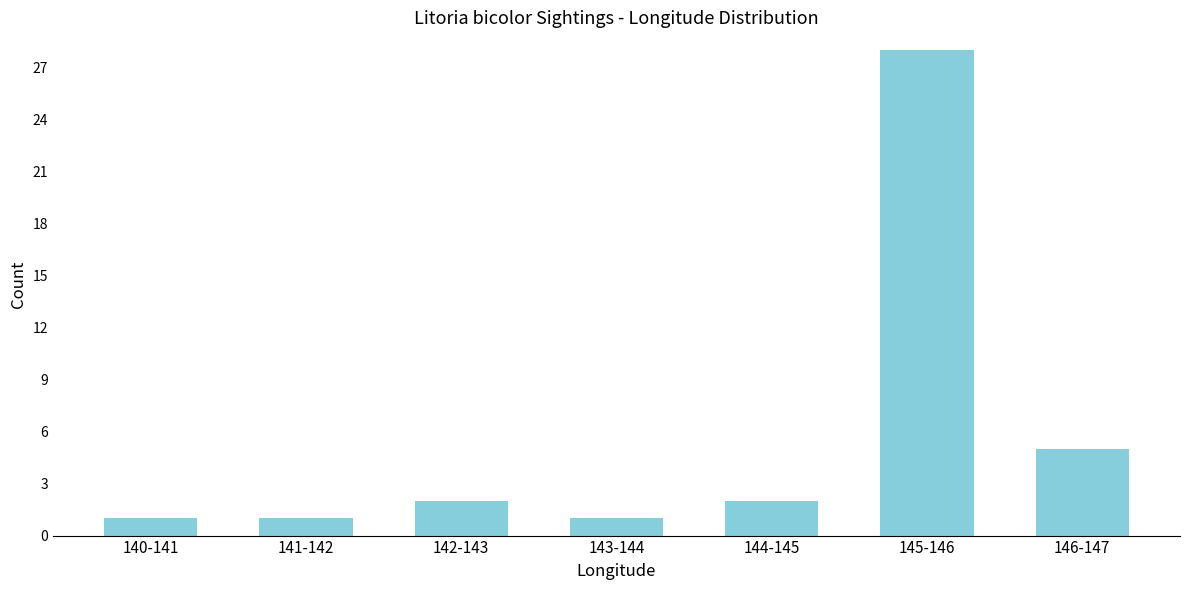

Reading left to right, what are all the values shown in this chart?

1	1	2	1	2	28	5